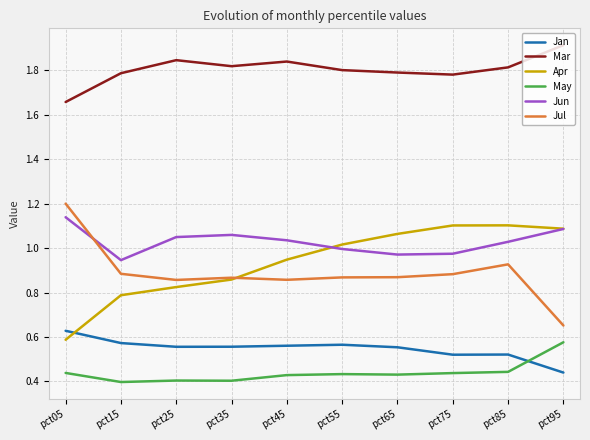

Count the Jul values in the range 0 to 1.

9